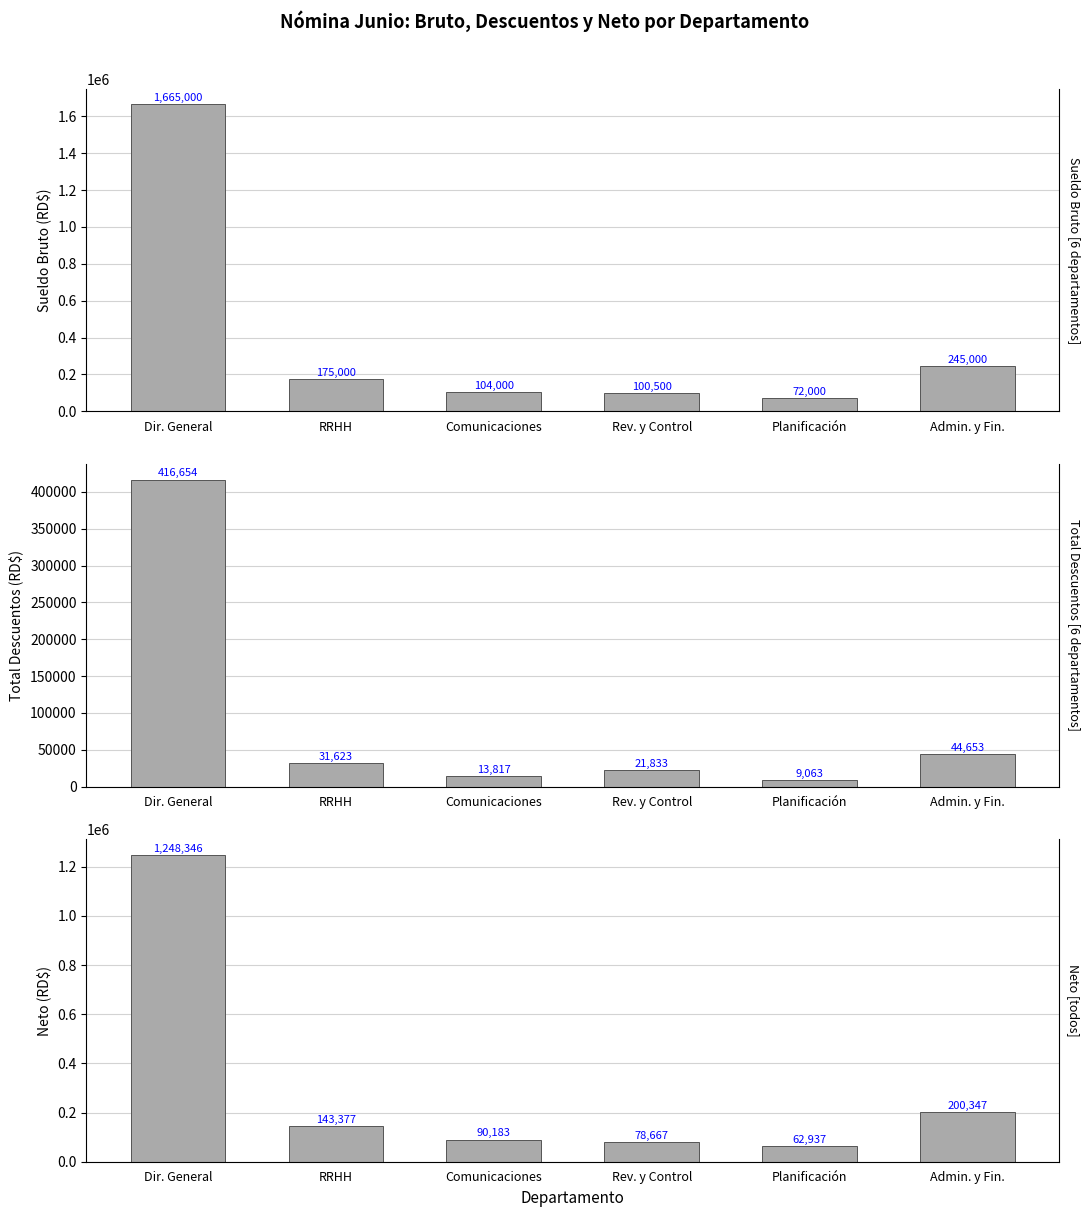

What is the value of the Sueldo Bruto bar at the 1st from the left?

1665000